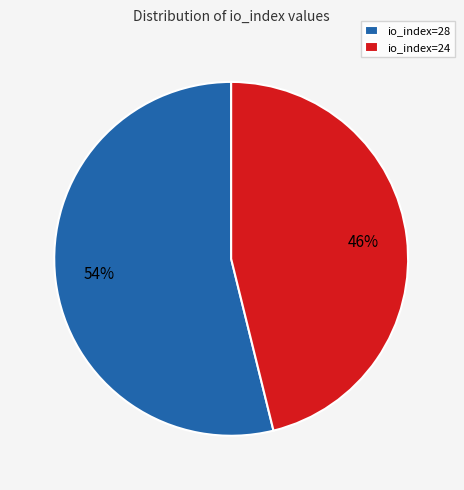

Which slice is the smallest?

io_index=24